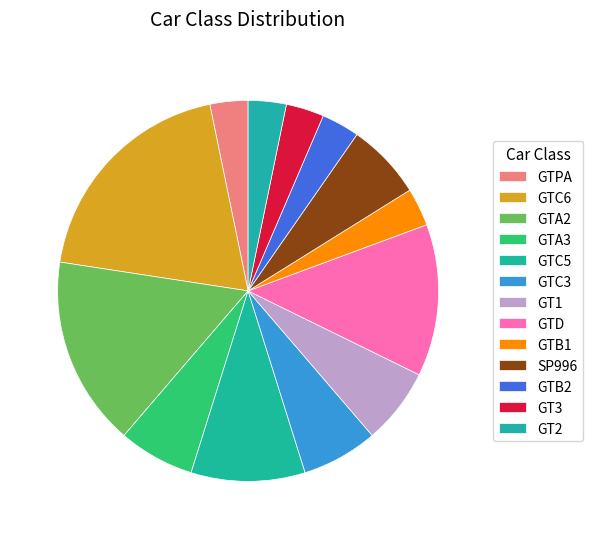

Does SP996 account for over 50% of the chart?

No